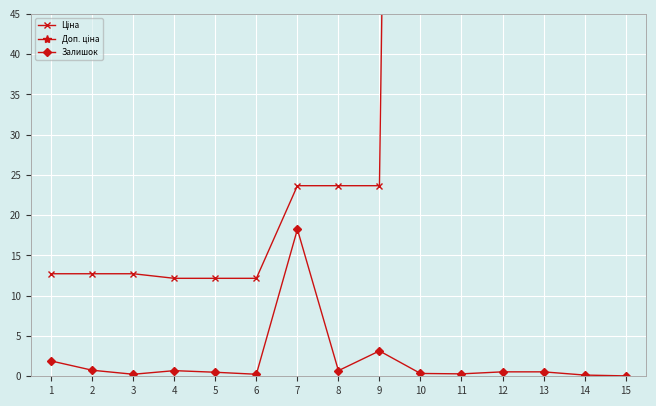

What is the difference between the maximum and minimum values in the Залишок series?

18.2